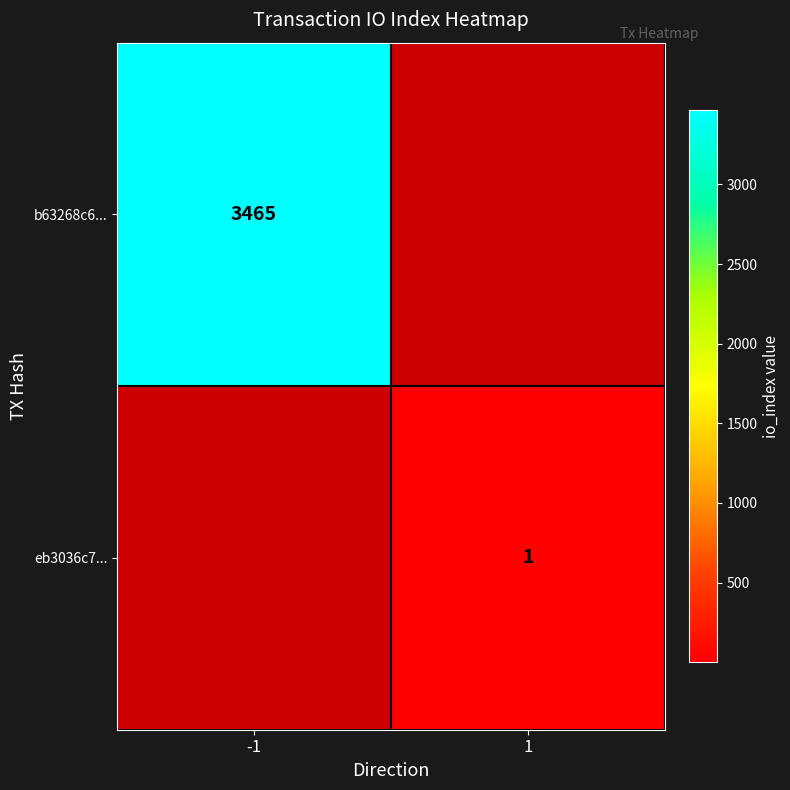

Is it true that eb3036c7... equals 1 at 1?

True